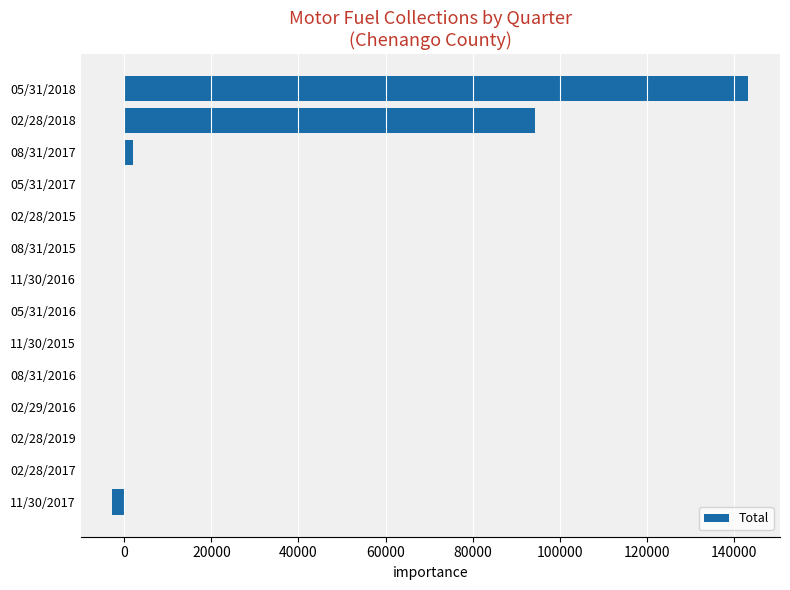

What is the sum of all values?

237041.6